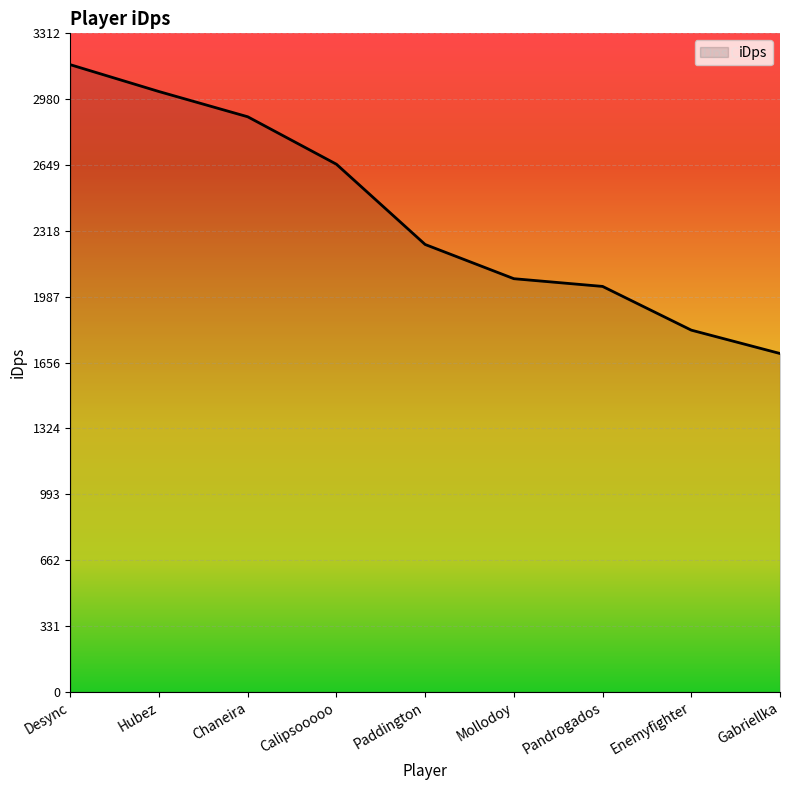

How many lines are shown in the chart?

1